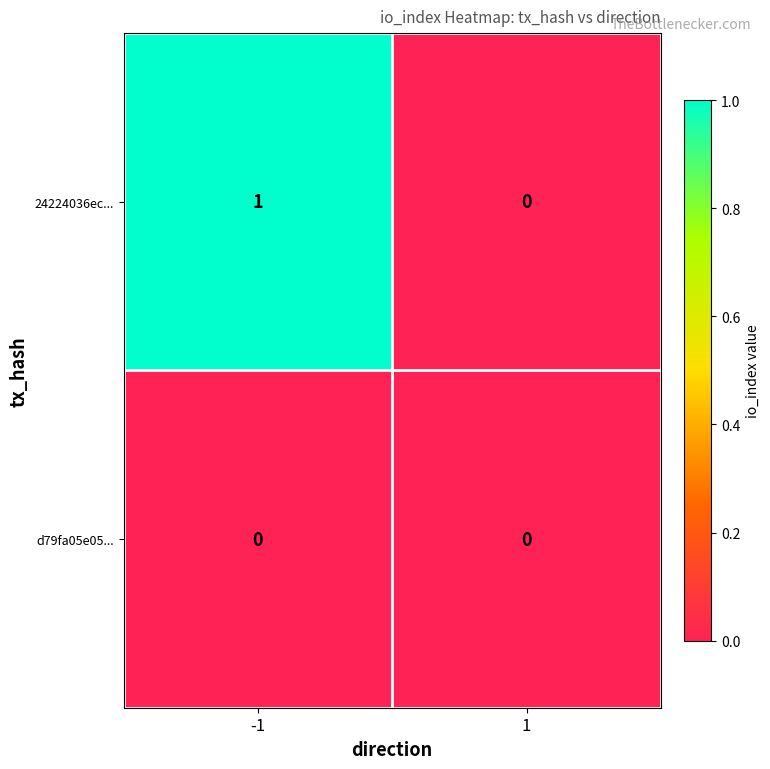

True or false: 24224036ec... has a value of 1 at -1.

True